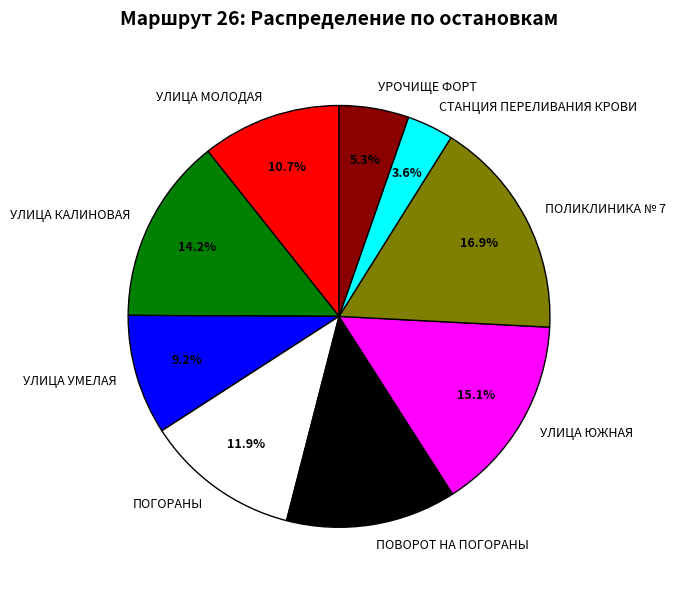

Between УЛИЦА ЮЖНАЯ and ПОГОРАНЫ, which is larger?

УЛИЦА ЮЖНАЯ